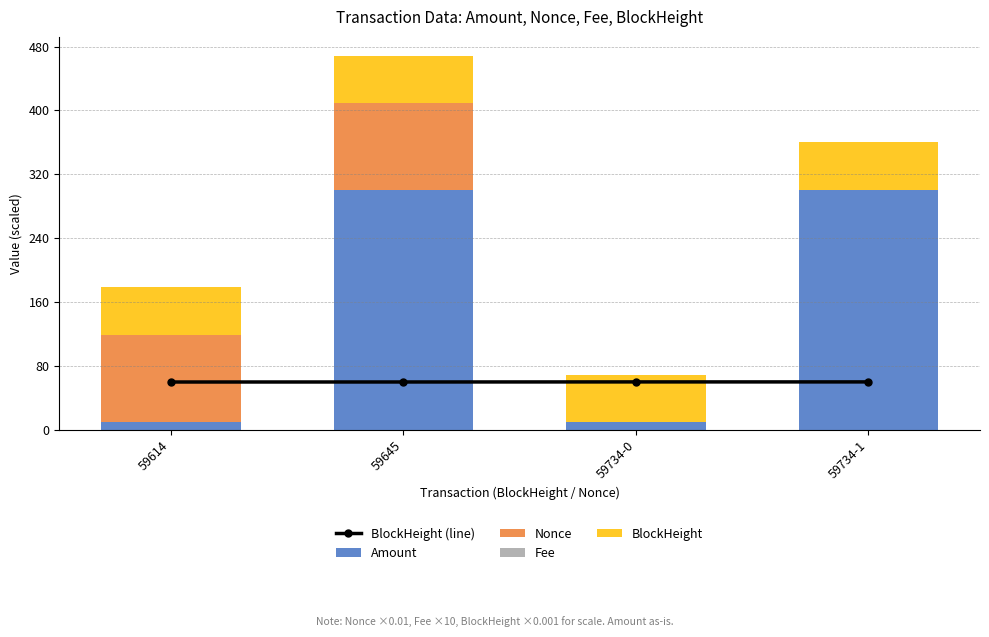

Between 59645 and 59734-1, which series saw the biggest shift?

Nonce